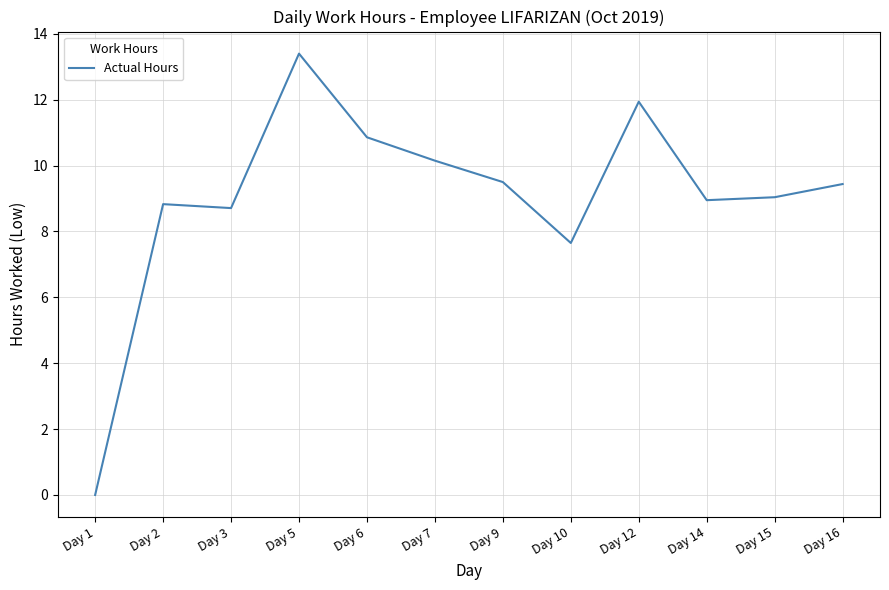

What is the change in value from Day 1 to Day 2?

+8.8